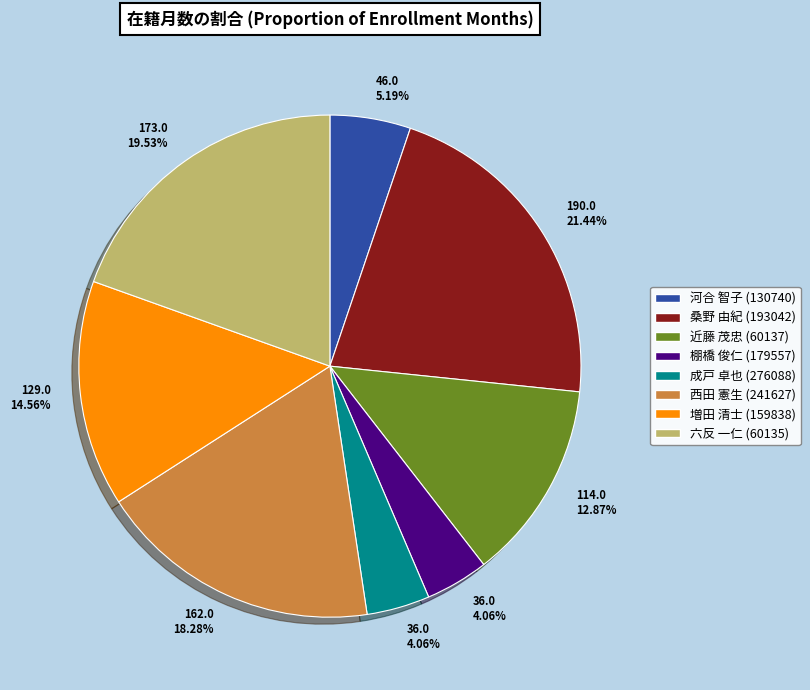

Which slice is the largest?

桑野 由紀 (193042)